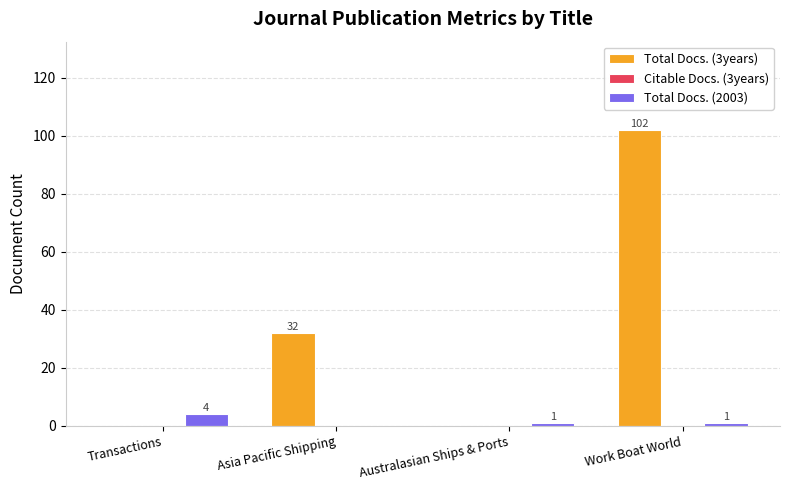

What is the total value across all series at Transactions?

4